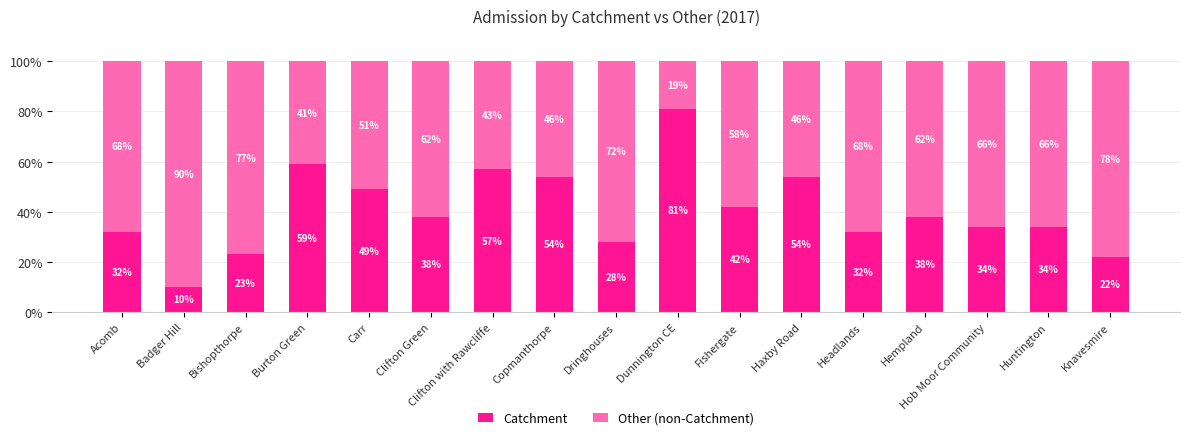

The value of Catchment at Carr is 49. True or false?

True